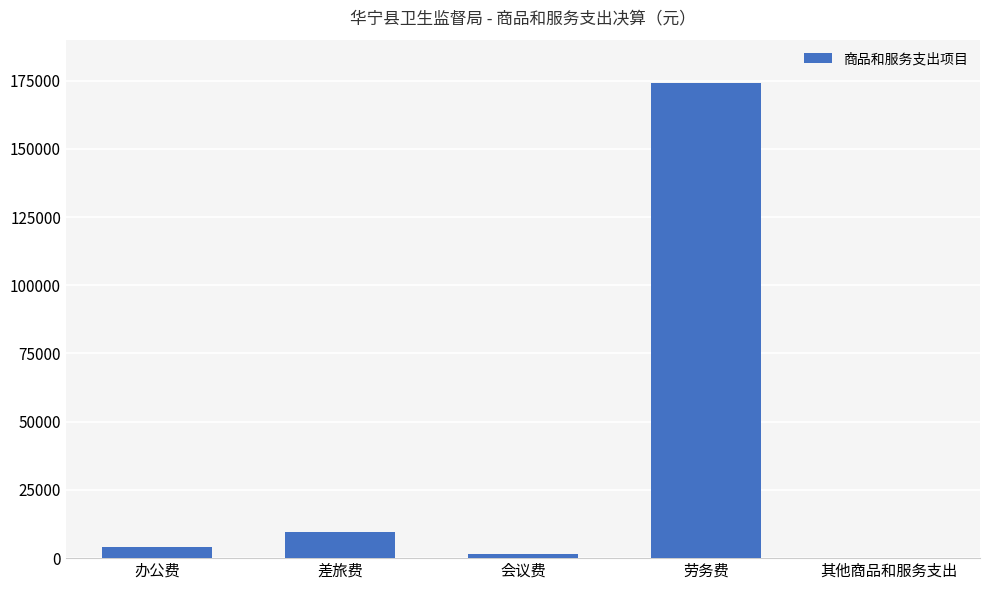

What is the approximate value at 办公费?

4171.0